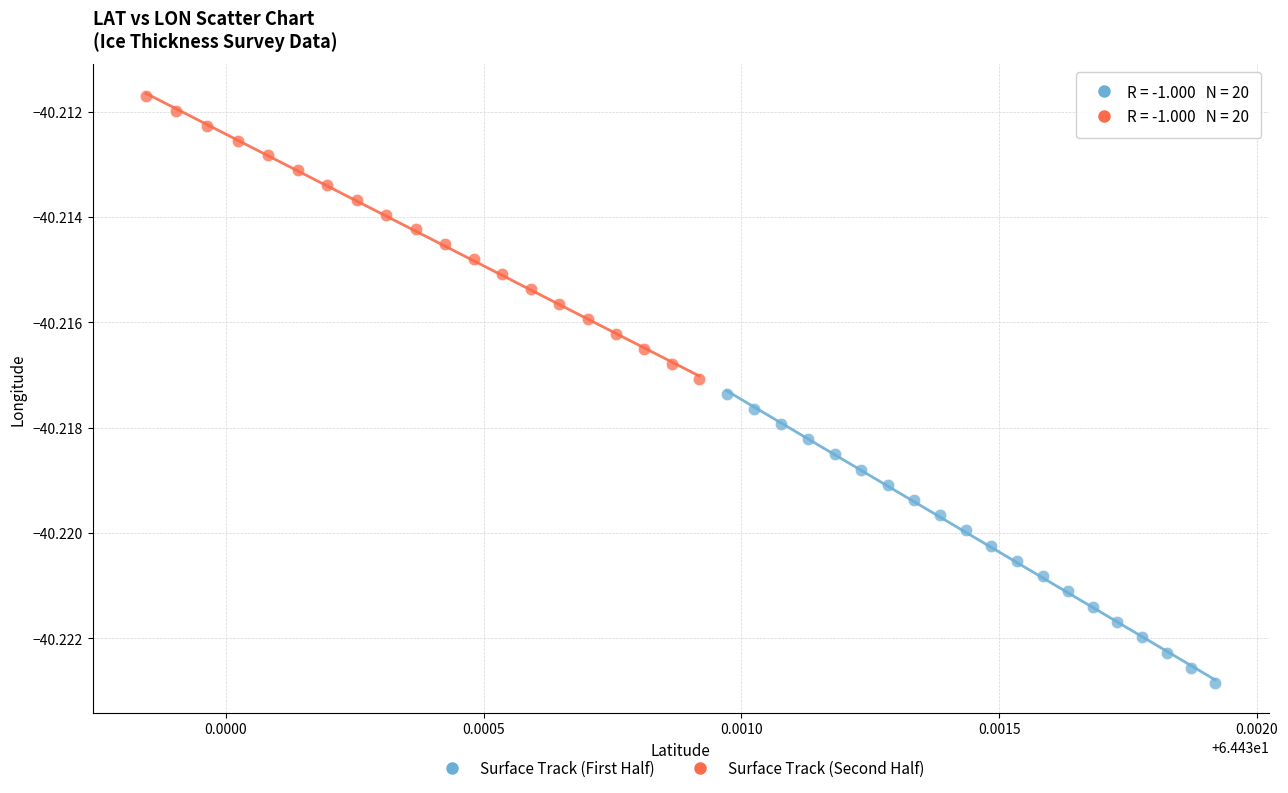

Which series has the widest spread of Y values?

Surface Track (First Half)